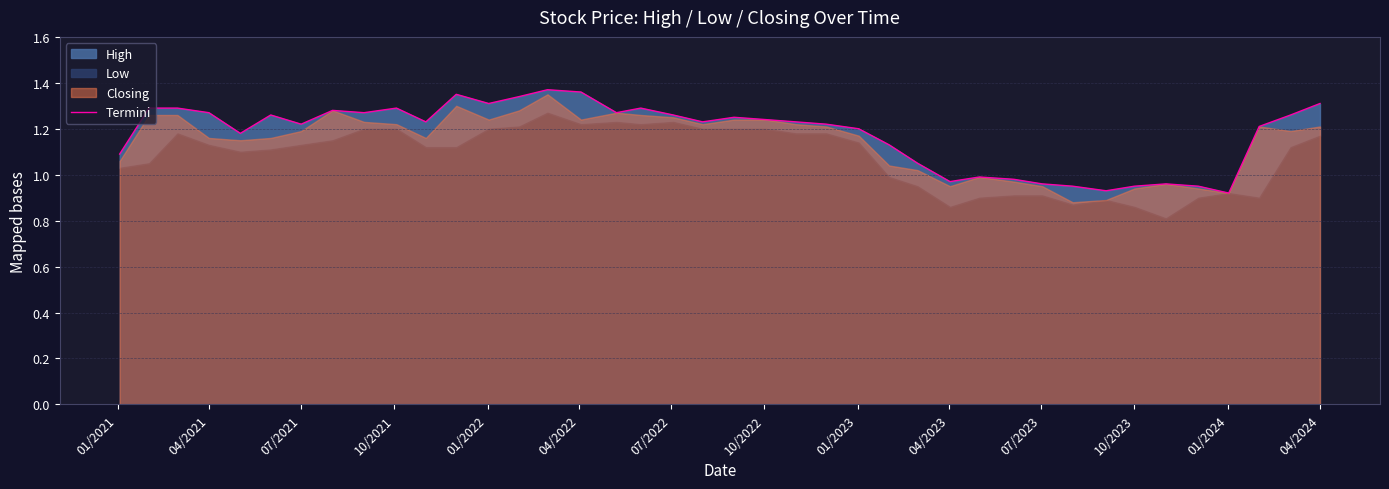

What is the difference between the second highest and minimum values?

0.4